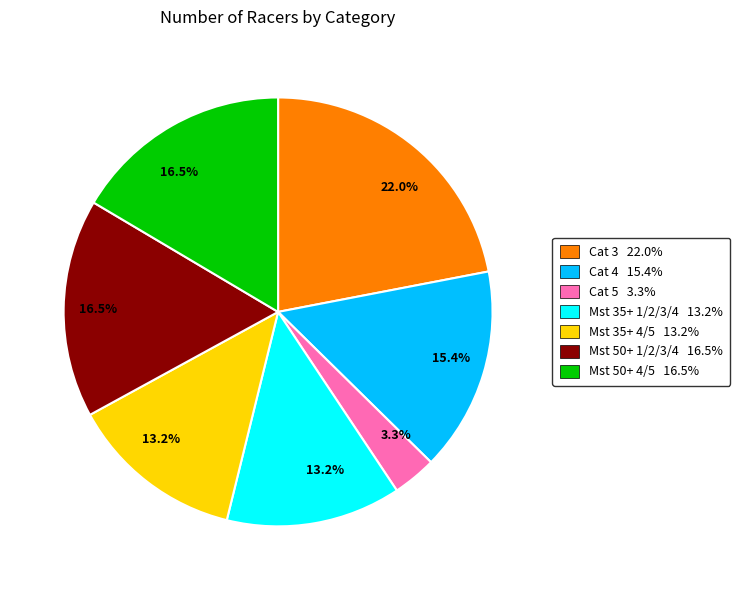

Does any single category account for the majority?

No